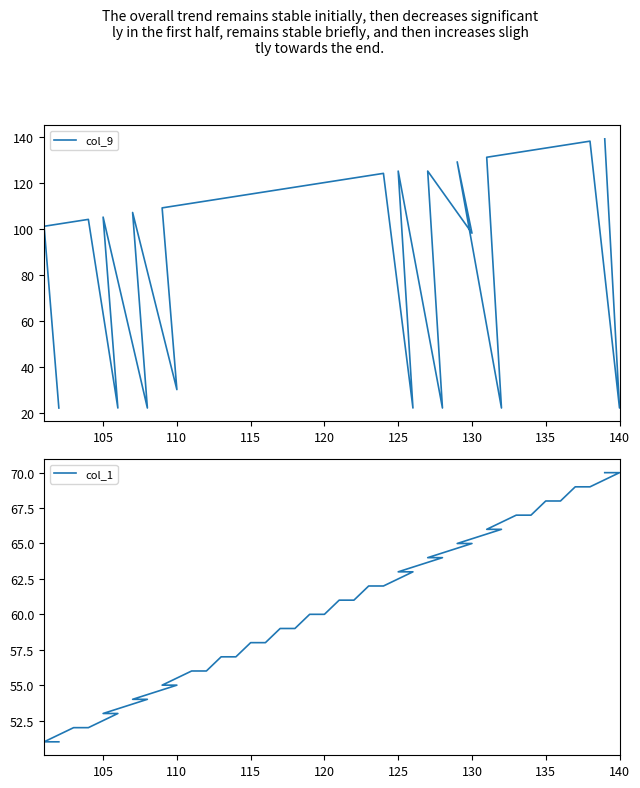

True or false: col_1 has more than 0 interior local peaks.

False